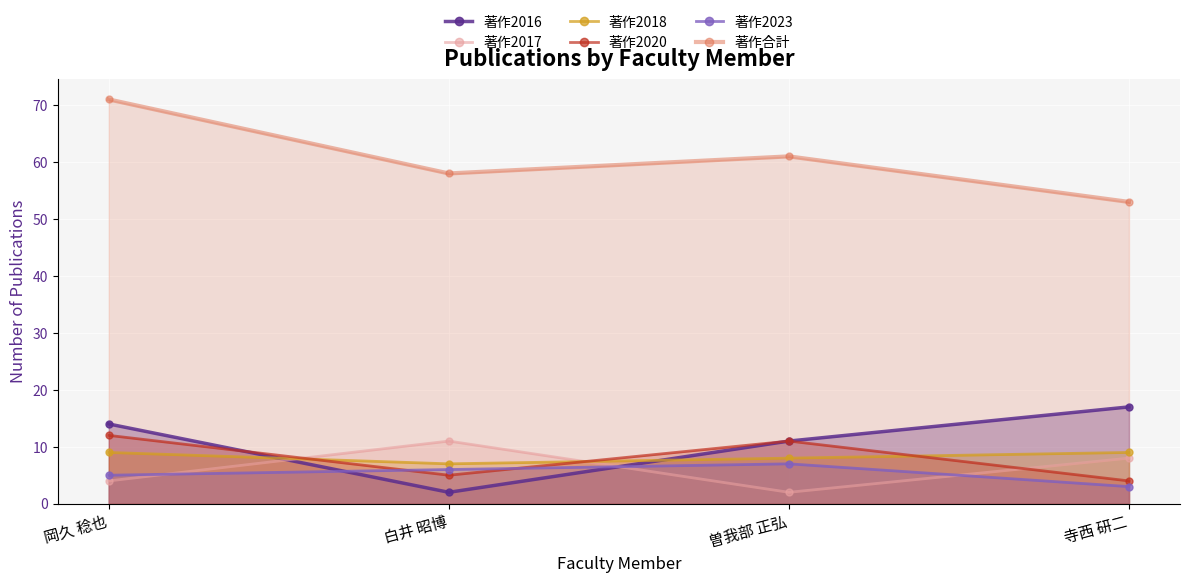

True or false: 著作2016 has a value of 17 at 寺西 研二.

True